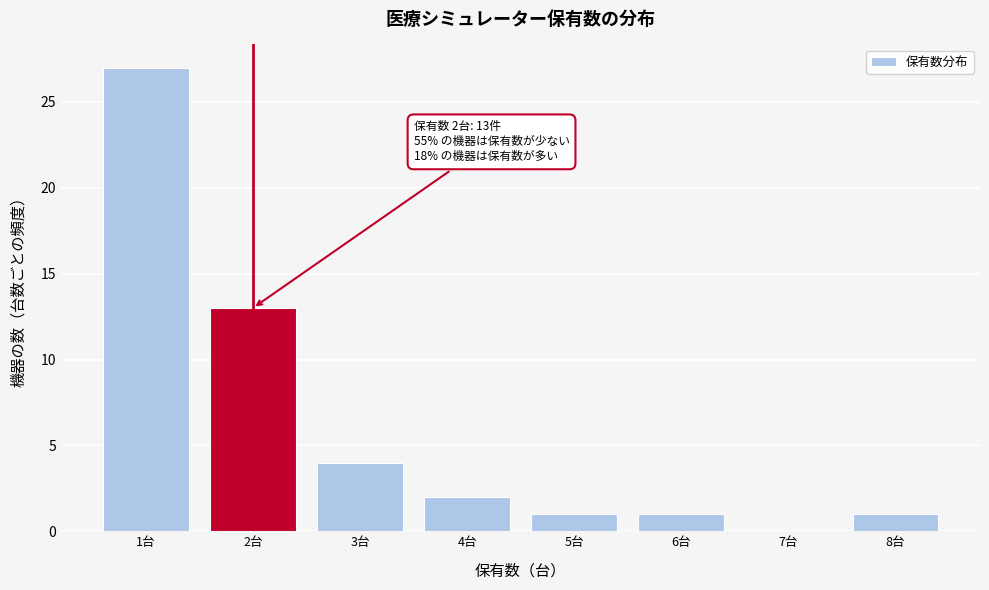

Reading right to left, what are all the values shown in this chart?

8台=1	7台=0	6台=1	5台=1	4台=2	3台=4	2台=13	1台=27